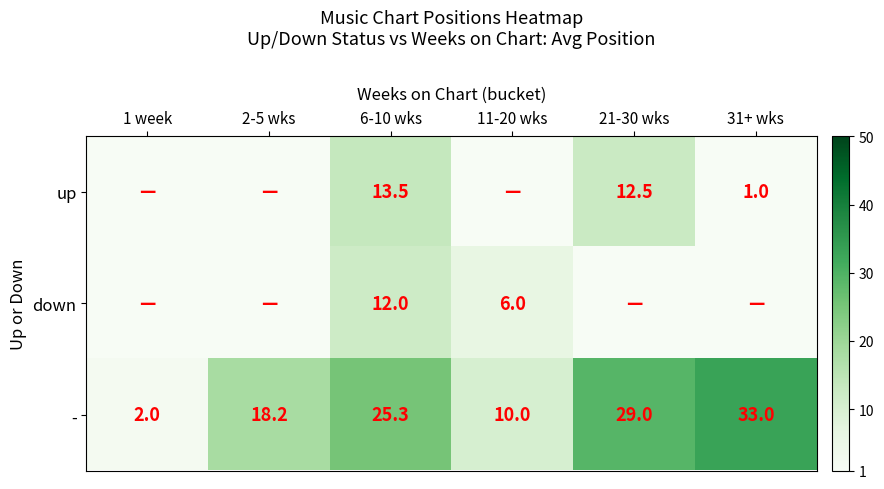

Is it true that - equals 32.9 at 6-10 wks?

False